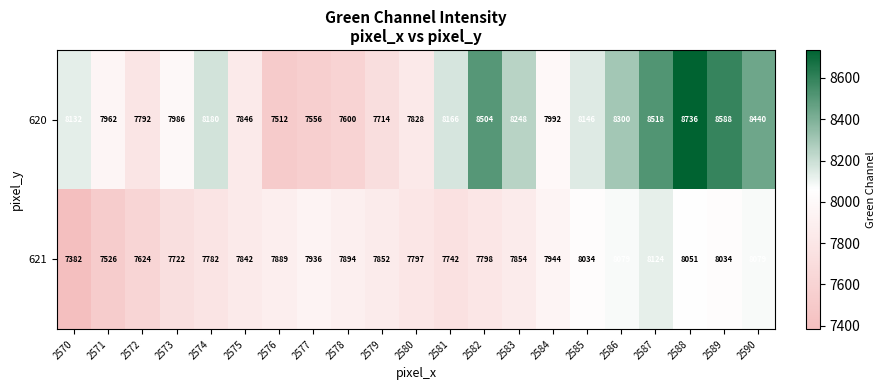

At which label is 621 closest to 7753?

2581